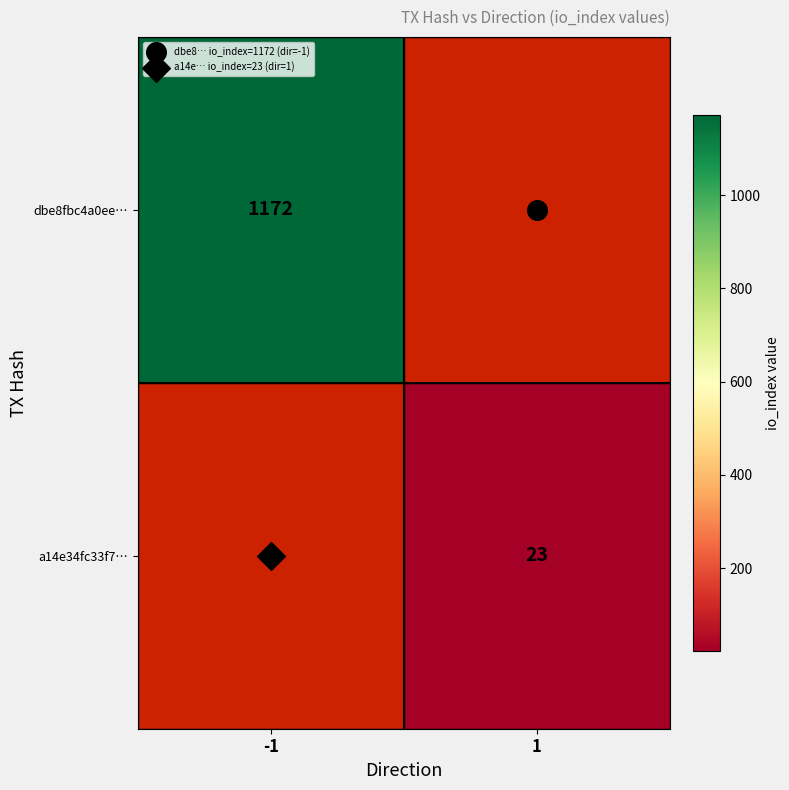

Between 1 and -1, which is larger?

-1